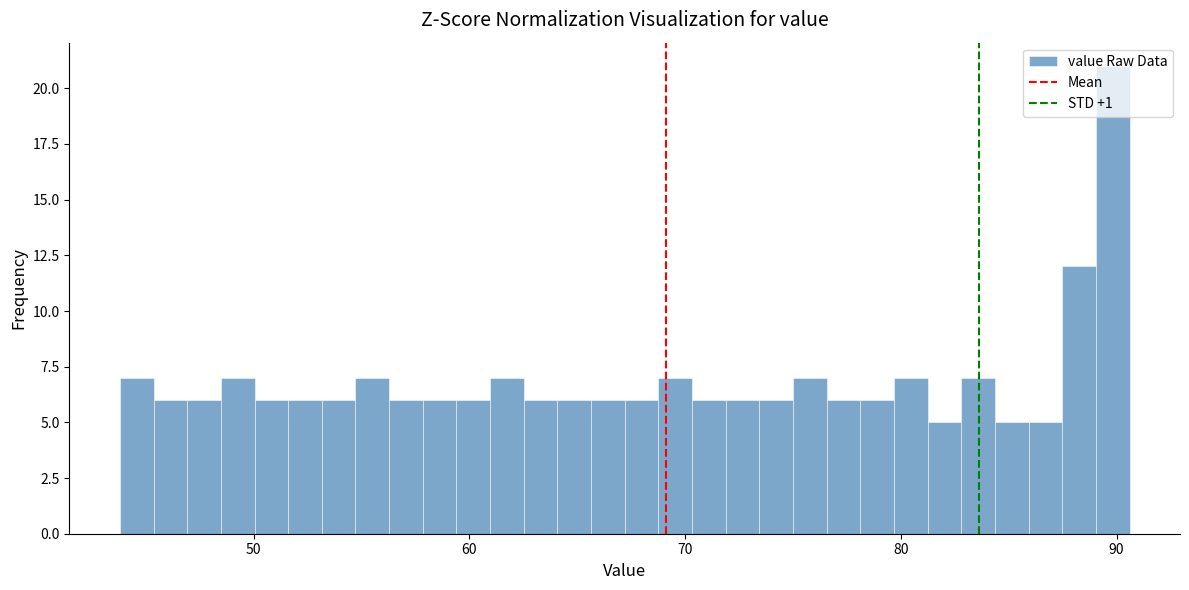

Around what value on the x-axis is the tallest bar? Give the approximate position of its centre, as read against the axis.

90